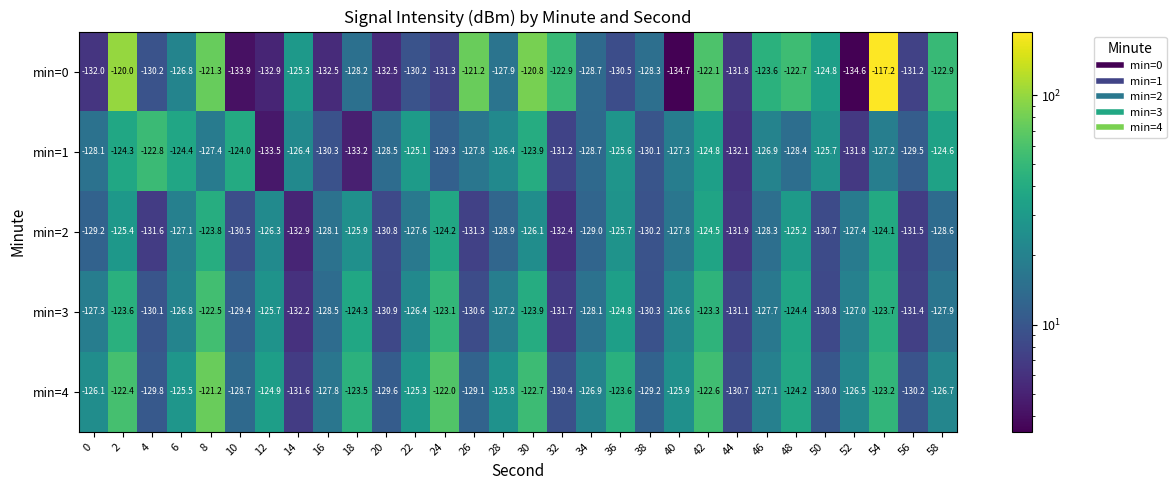

Which series has the largest range (max minus min)?

min=0